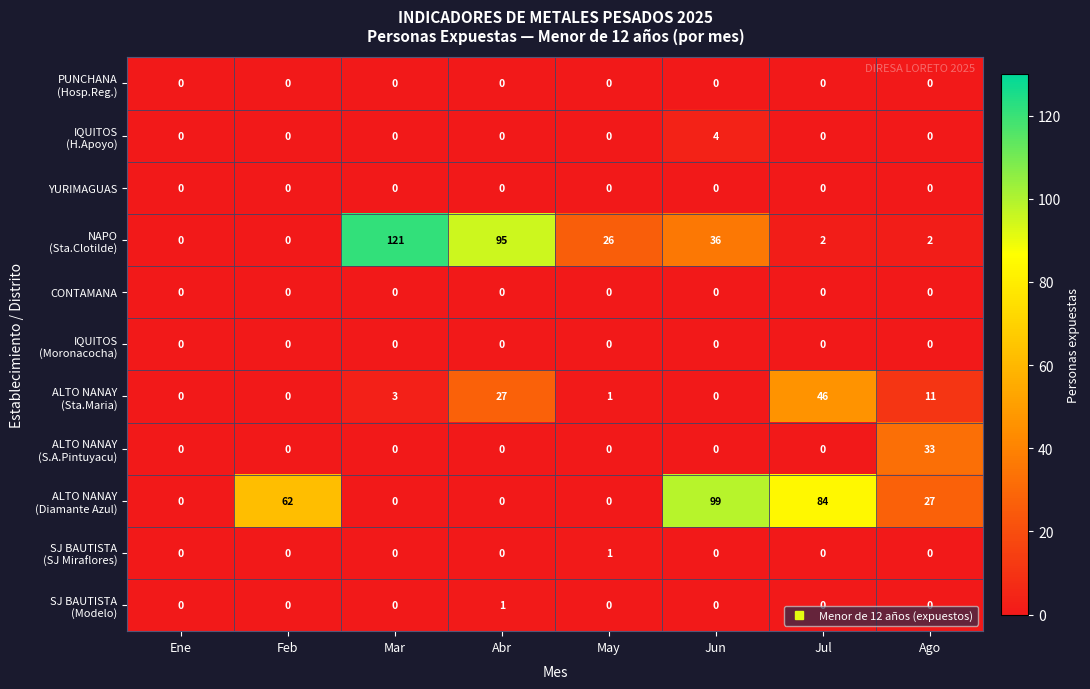

What is the spread (max minus min) of values at Mar?

121